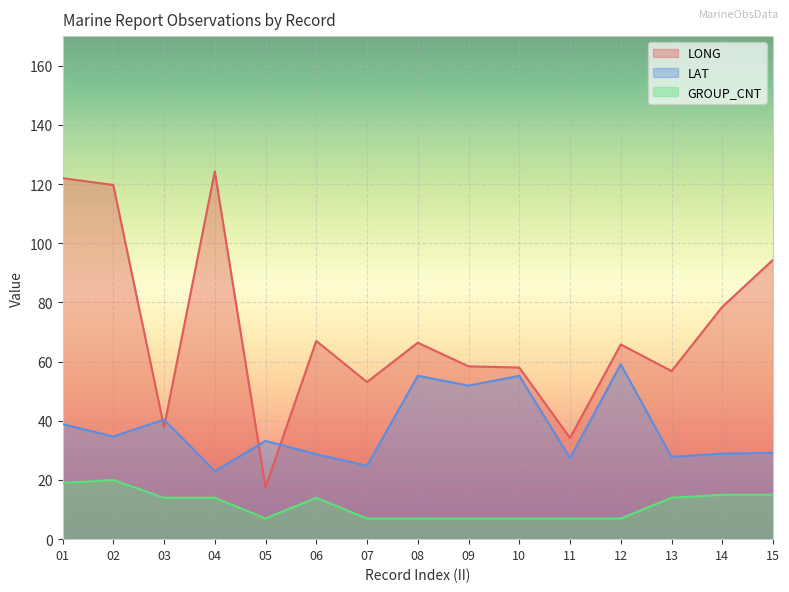

How many values in the GROUP_CNT series are below 14?

7